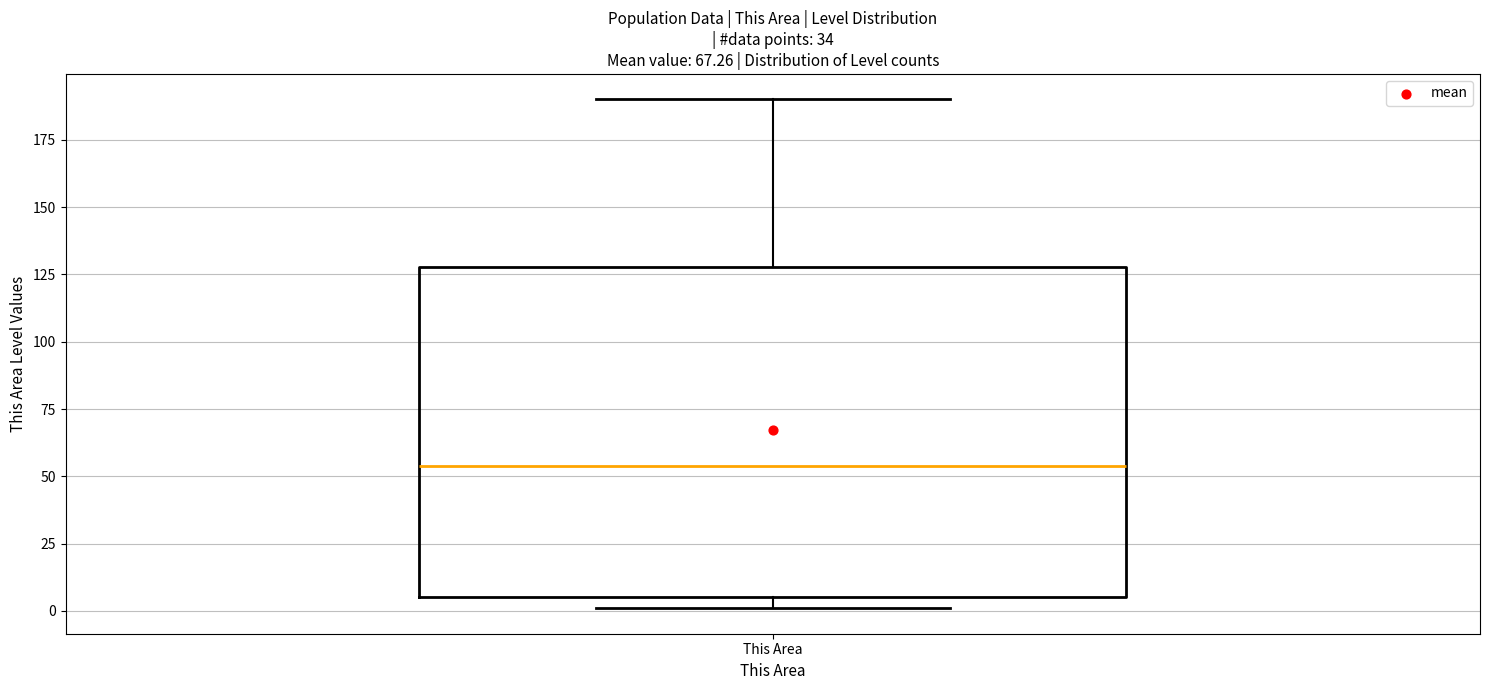

Where does the median line of the box for This Area sit on the y-axis? The values are not printed on the chart, so give them approximately, as read against the axis.

55